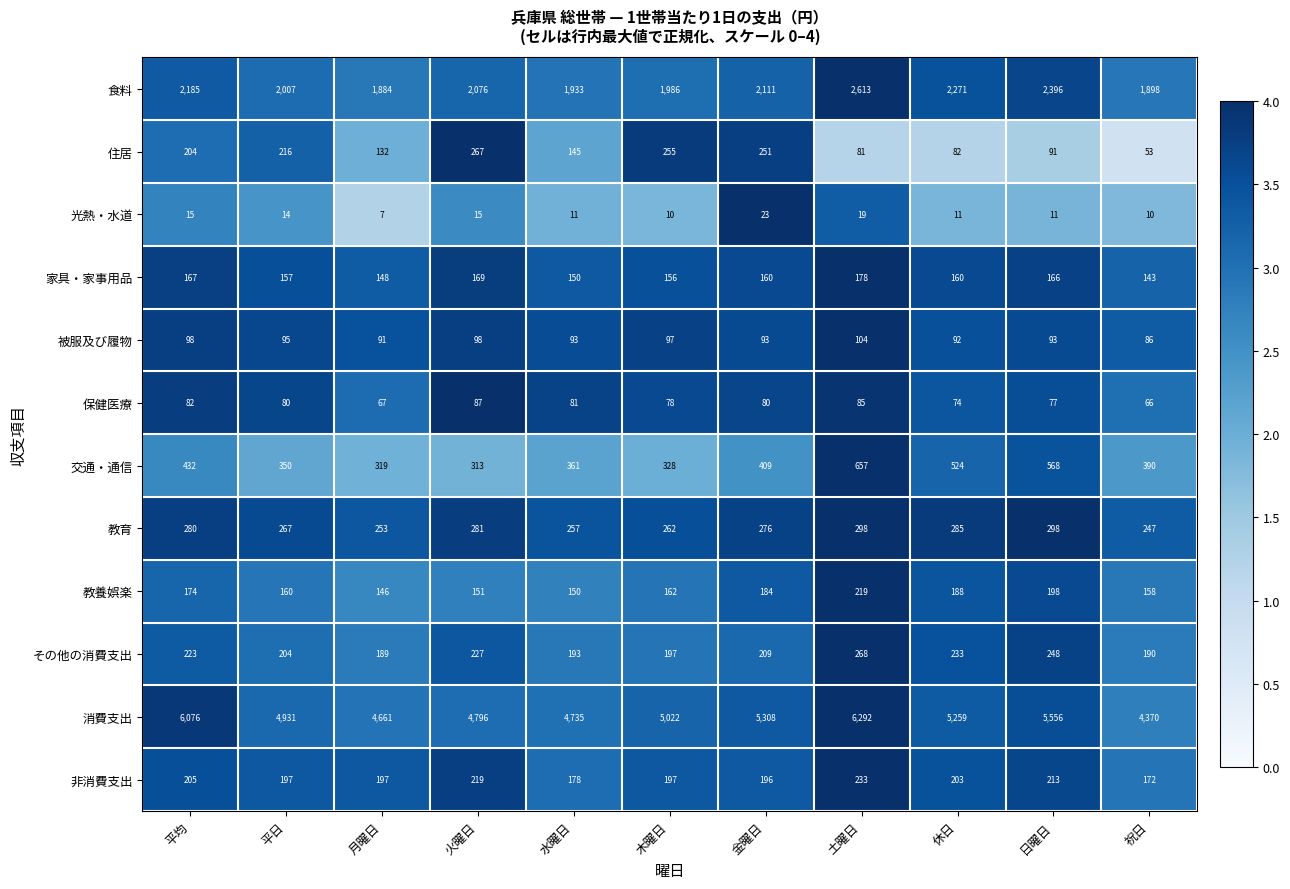

At which label is 消費支出 closest to 5331?

金曜日